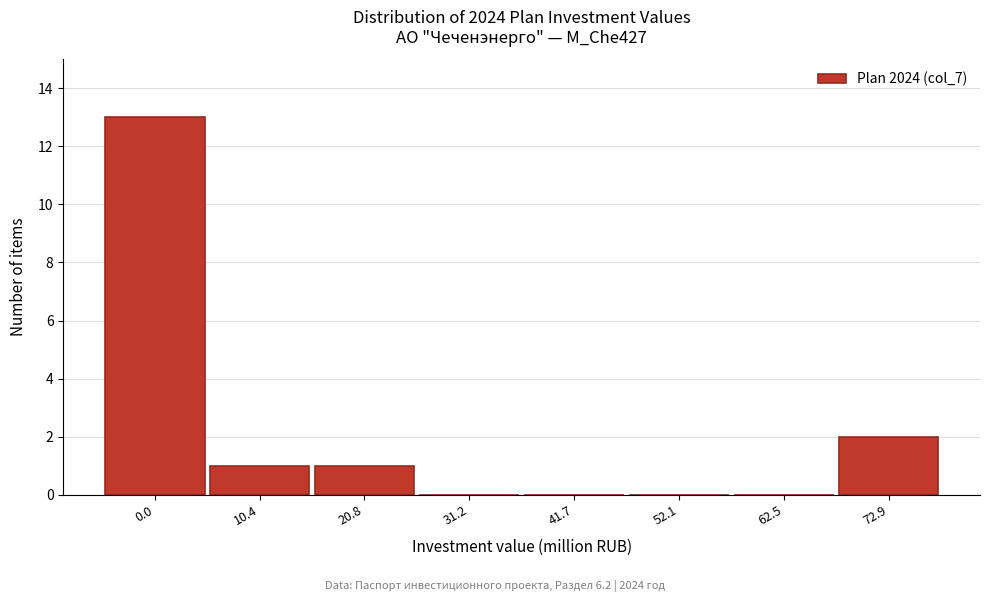

Reading left to right, list all the values displayed in this chart.

0.0=13	10.4=1	20.8=1	31.2=0	41.7=0	52.1=0	62.5=0	72.9=2